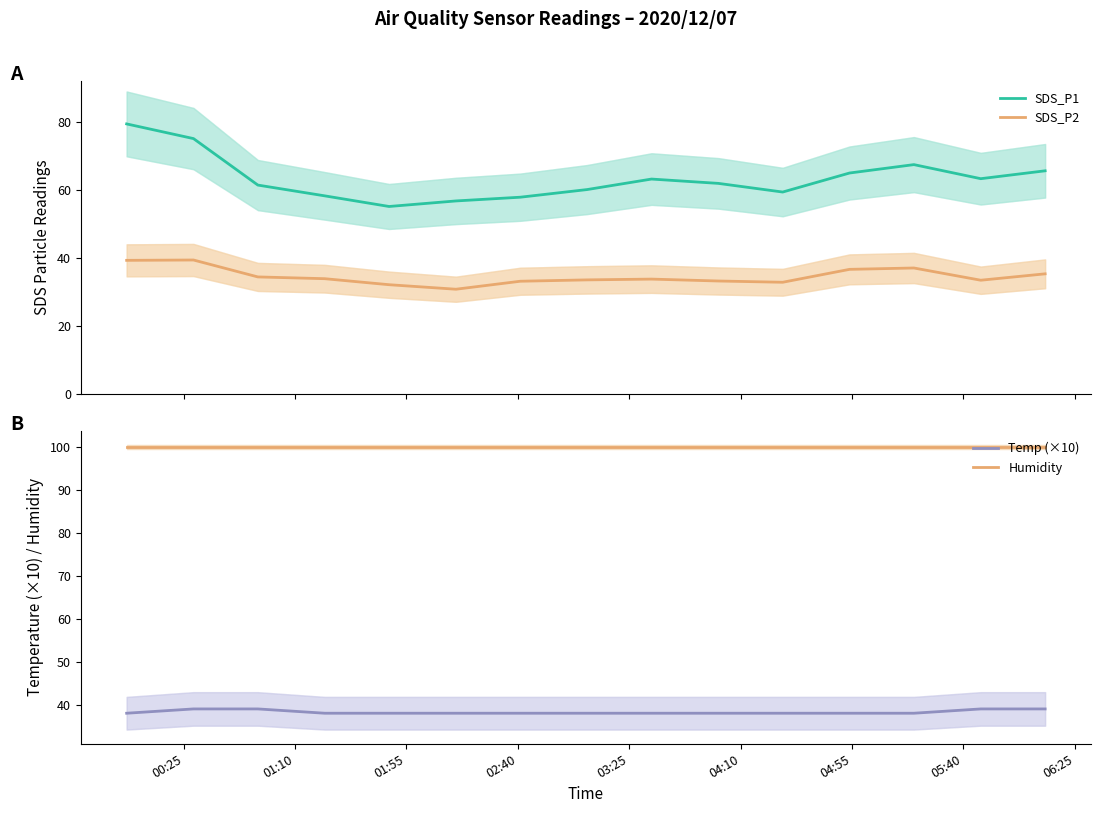

True or false: Temp (×10) and Humidity cross at least once.

False